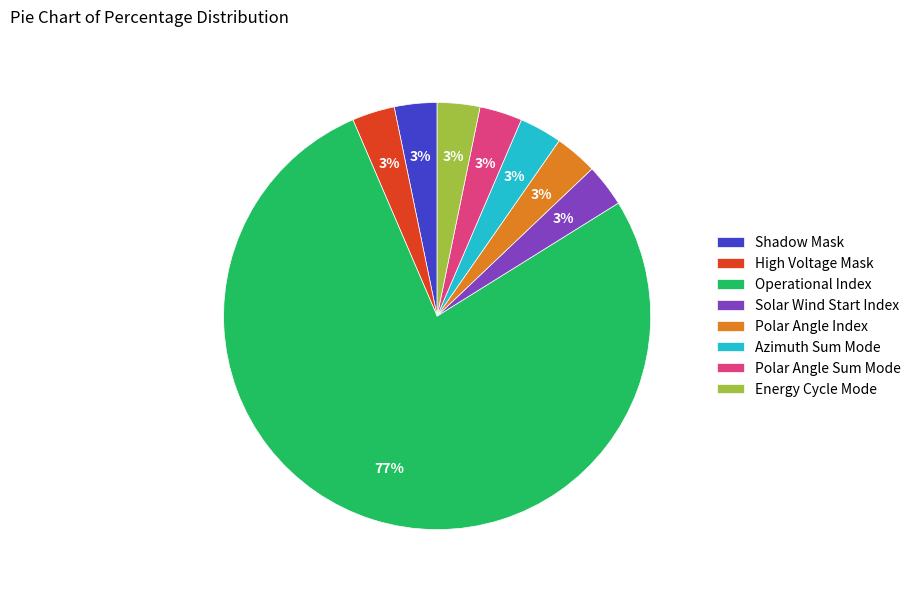

How many segments does this pie chart have?

8